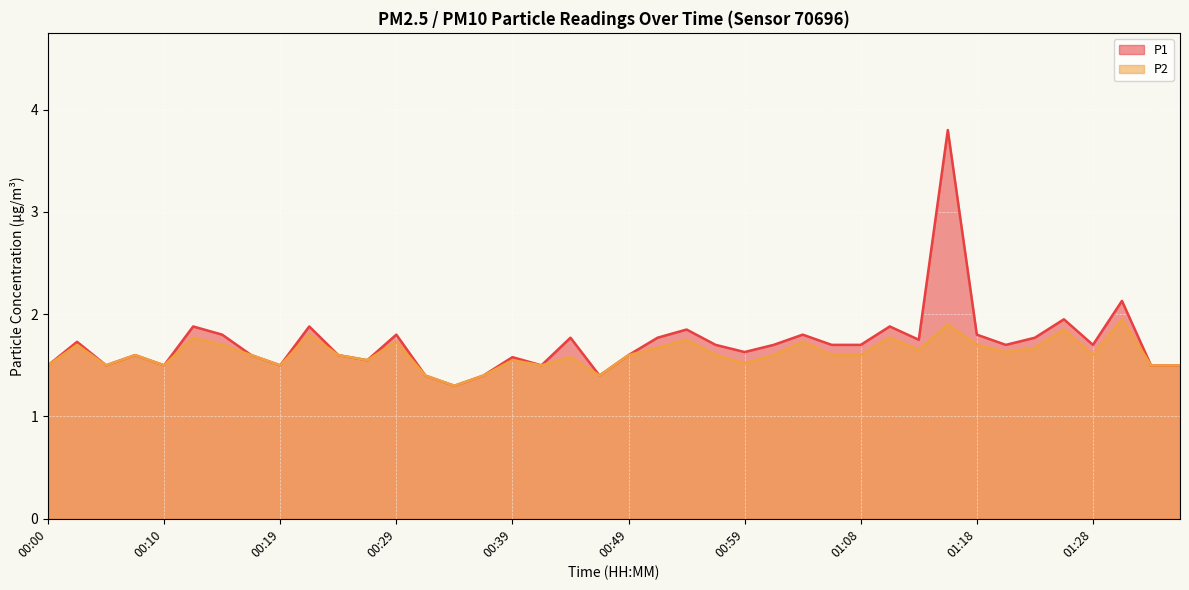

True or false: P1 has a value of 1.5 at 01:33.

True